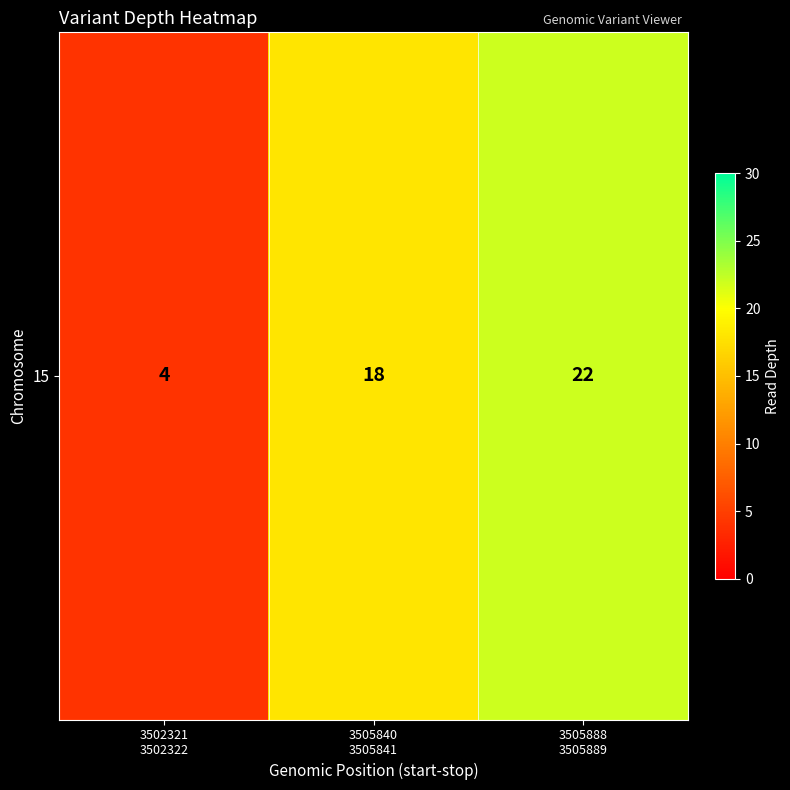

Where is the data nearest to the value 13?

3505840
3505841